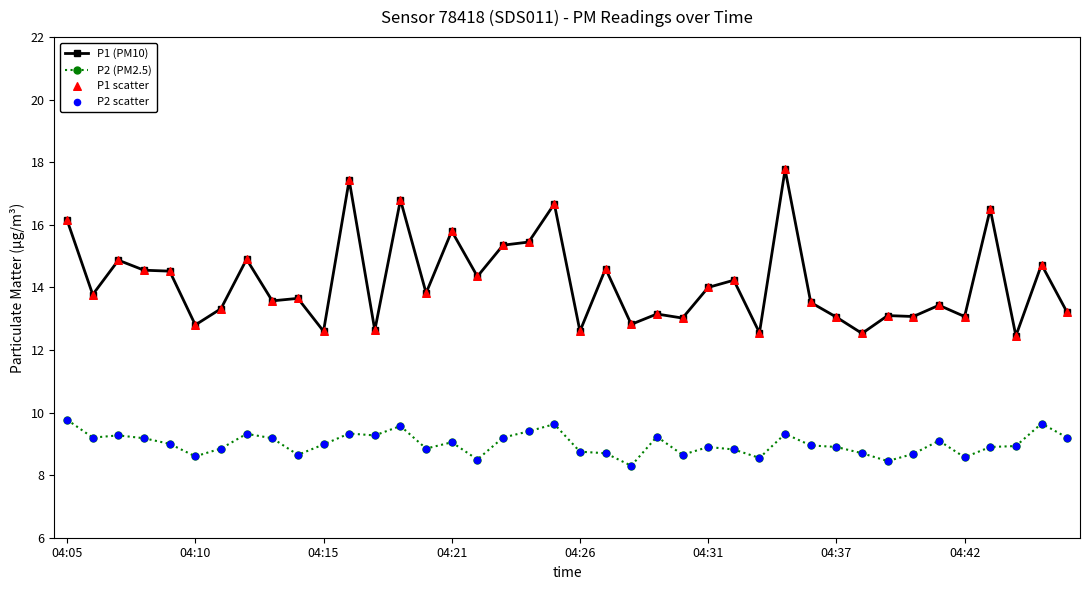

Which series has the largest total across all categories?

P1 (PM10)